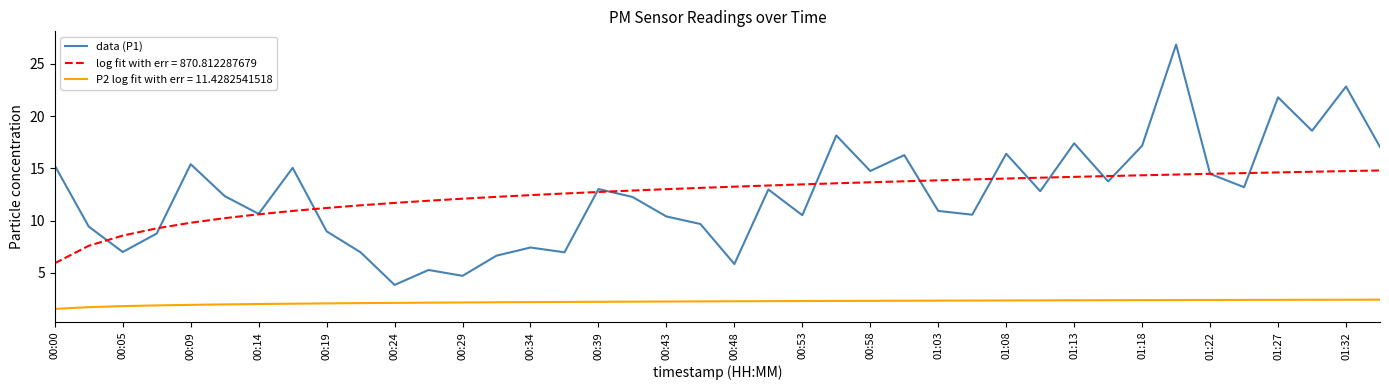

What is the smallest value displayed?

1.6